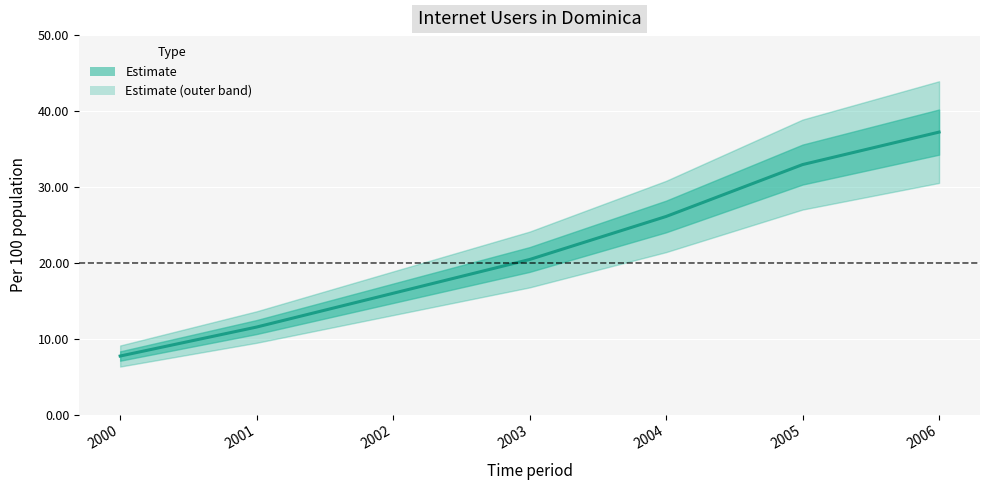

List the labels in order of value, largest first.

2006, 2005, 2004, 2003, 2002, 2001, 2000